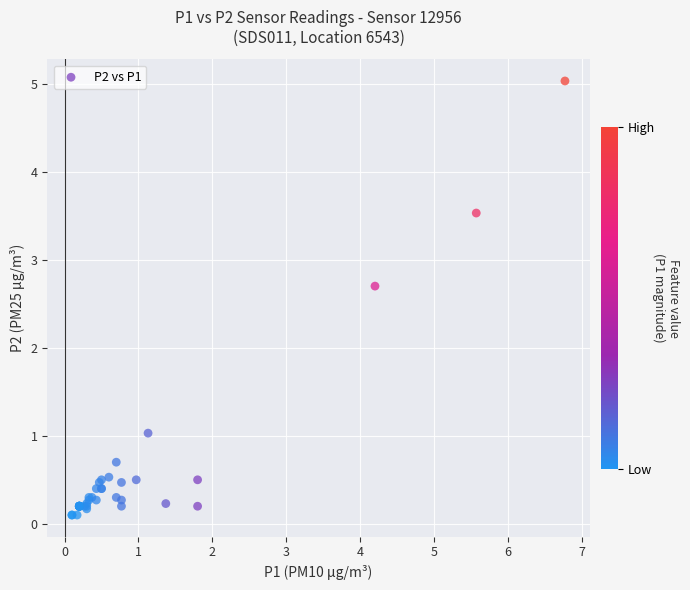

What Y value in the scatter plot is closest to 2?

2.7